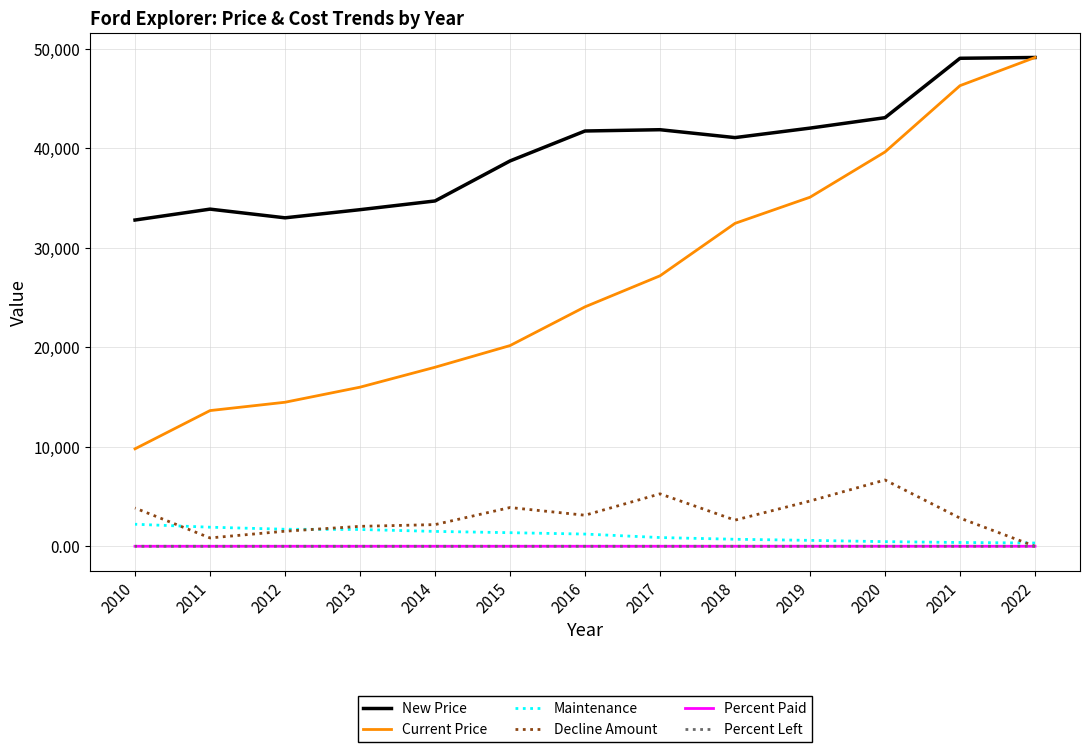

What is the spread (max minus min) of values at 2016?

41742.5